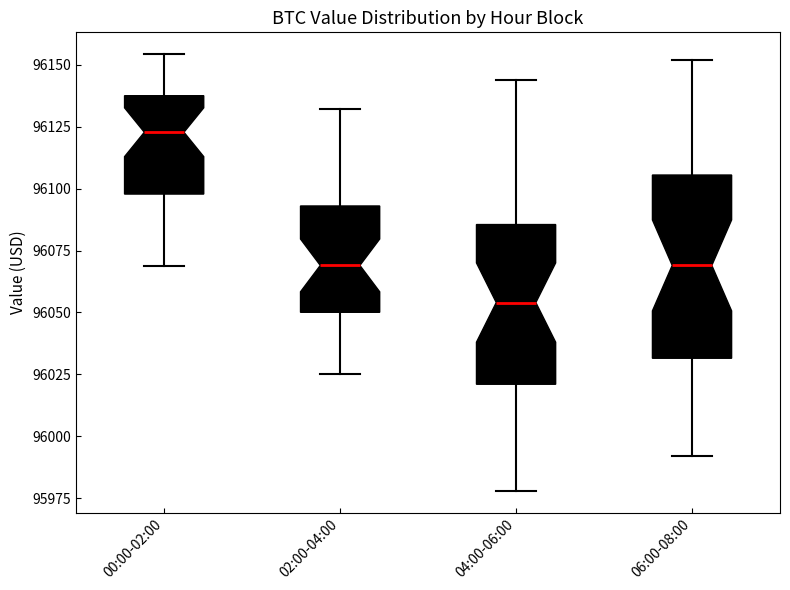

Reading left to right, read every box against the y-axis: the position of its median line, the range the box covers, and the ends of its whiskers. The values are not printed on the chart, so give them approximately, as read against the axis.

00:00-02:00: median 96125, box 96100 to 96140, whiskers 96070 to 96155
02:00-04:00: median 96070, box 96050 to 96095, whiskers 96025 to 96130
04:00-06:00: median 96055, box 96020 to 96085, whiskers 95980 to 96145
06:00-08:00: median 96070, box 96030 to 96105, whiskers 95990 to 96150